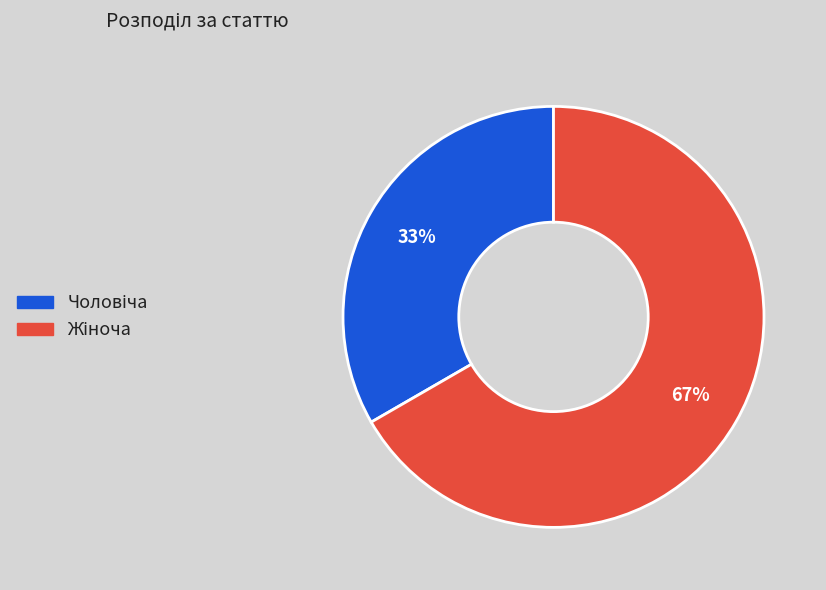

Count the number of slices in the pie.

2